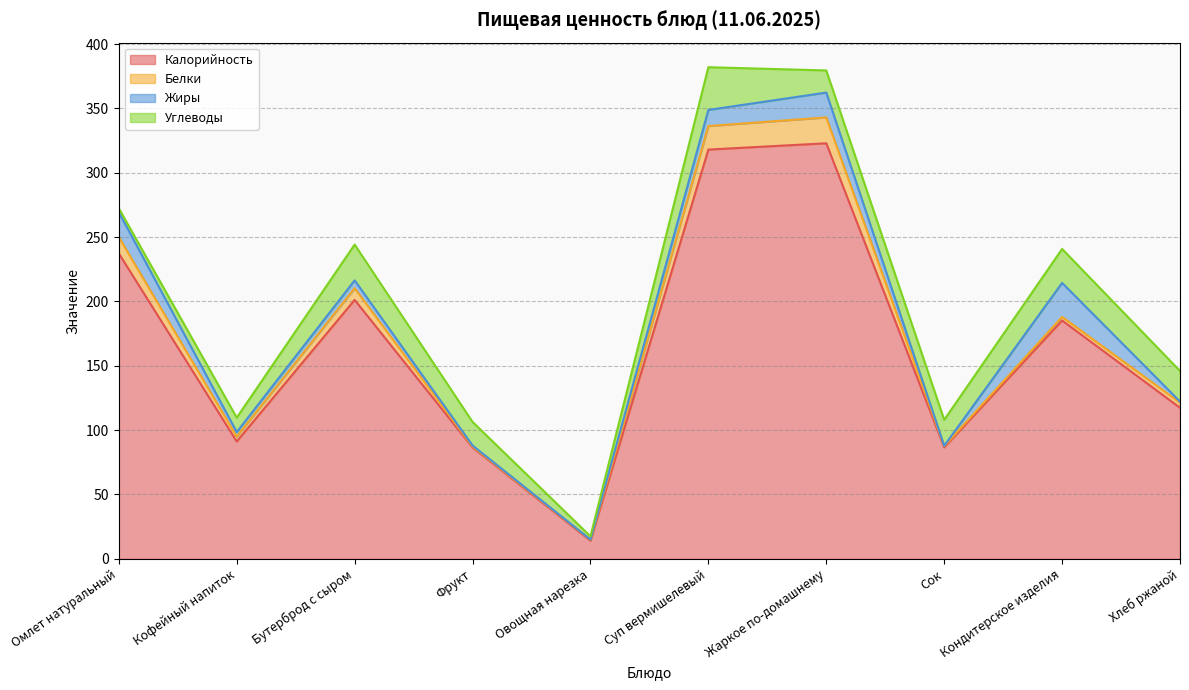

Which series has the widest spread of values?

Калорийность